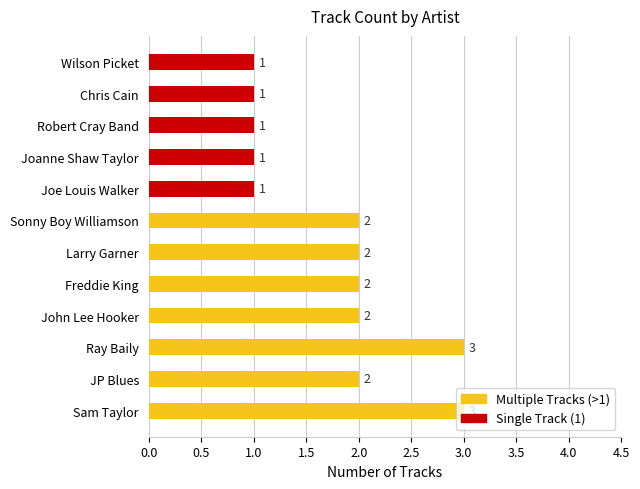

Is it true that the value at Chris Cain is 0?

False